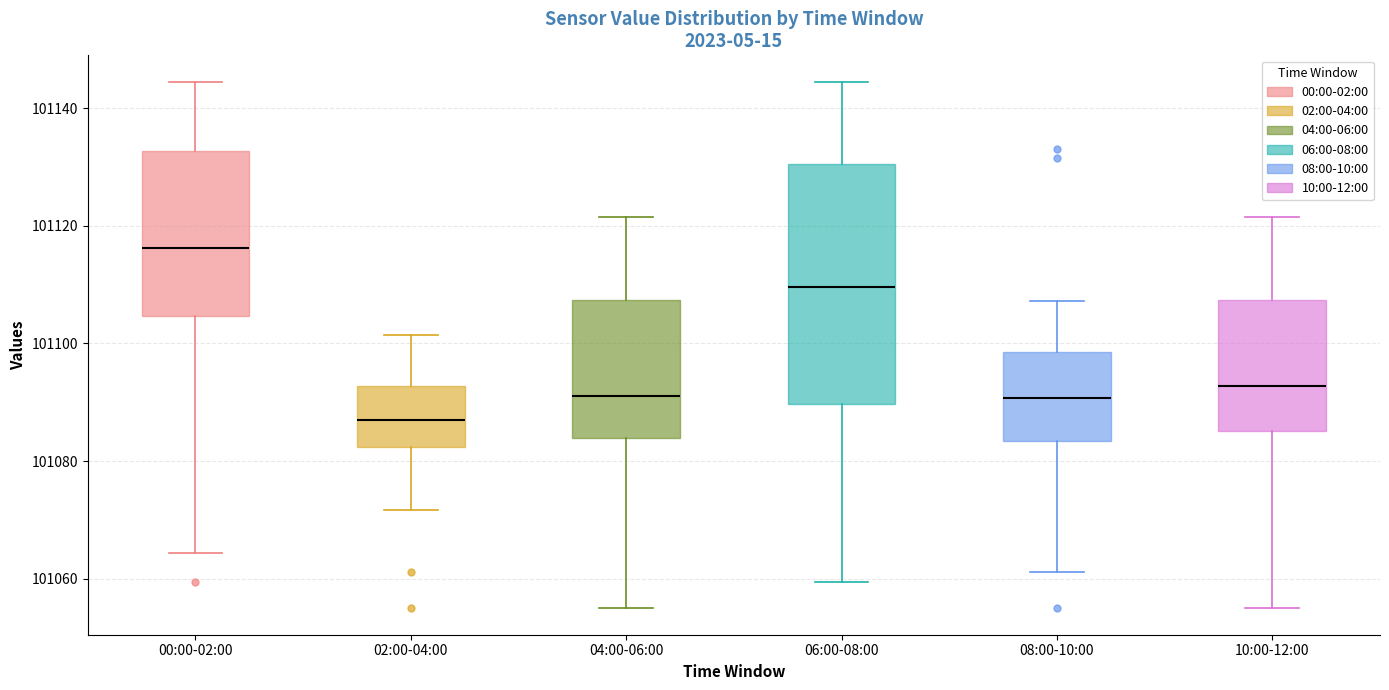

Which box's median line is the highest?

00:00-02:00